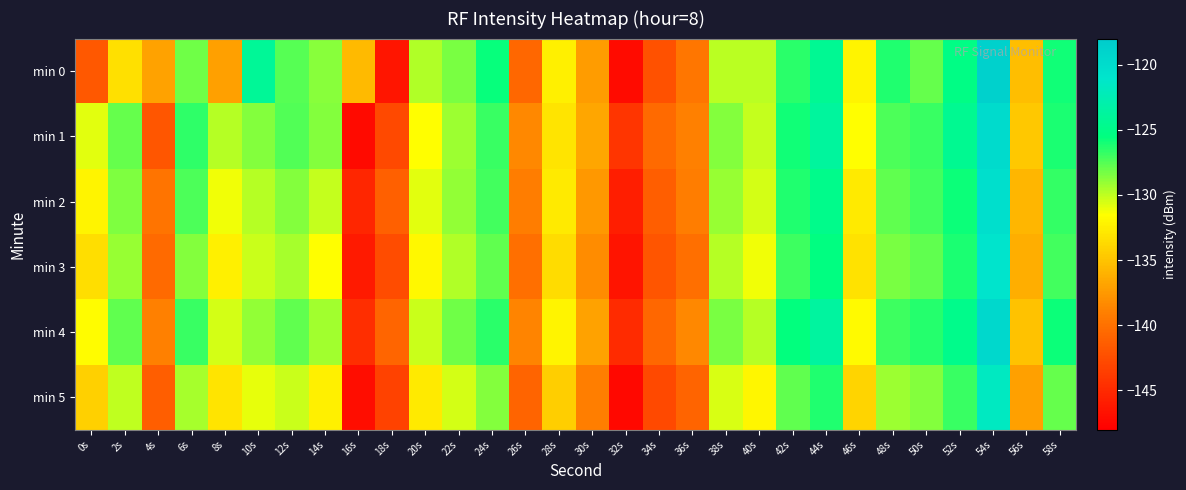

Reading left to right, extract all data points from this chart.

min 0: 0s=-141.7	2s=-133.2	4s=-136.9	6s=-128.2	8s=-137.1	10s=-124.1	12s=-127.5	14s=-128.7	16s=-135.5	18s=-146.4	20s=-129.7	22s=-128.4	24s=-125.6	26s=-140.7	28s=-132.4	30s=-137.3	32s=-147.1	34s=-142.2	36s=-139.7	38s=-129.9	40s=-129.9	42s=-126.5	44s=-124.4	46s=-132.1	48s=-126.2	50s=-127.9	52s=-125.2	54s=-118.7	56s=-135.3	58s=-125.9
min 1: 0s=-130.8	2s=-127.9	4s=-141.9	6s=-126.6	8s=-129.8	10s=-128.6	12s=-127.5	14s=-128.6	16s=-147.3	18s=-142.8	20s=-131.5	22s=-129.2	24s=-126.8	26s=-138.4	28s=-133.1	30s=-136.7	32s=-144.2	34s=-140.5	36s=-138.9	38s=-128.6	40s=-130.1	42s=-125.9	44s=-123.8	46s=-131.5	48s=-127.3	50s=-126.8	52s=-124.5	54s=-119.8	56s=-134.7	58s=-126.2
min 2: 0s=-132.1	2s=-128.5	4s=-139.7	6s=-127.3	8s=-131.2	10s=-129.8	12s=-128.6	14s=-130.1	16s=-145.3	18s=-141.2	20s=-130.8	22s=-128.9	24s=-127.1	26s=-139.2	28s=-132.7	30s=-137.5	32s=-145.8	34s=-141.3	36s=-139.2	38s=-129.1	40s=-130.5	42s=-126.3	44s=-124.9	46s=-132.7	48s=-127.8	50s=-127.1	52s=-125.8	54s=-120.3	56s=-135.8	58s=-126.7
min 3: 0s=-133.4	2s=-129.1	4s=-140.5	6s=-128.6	8s=-132.3	10s=-130.2	12s=-129.4	14s=-131.5	16s=-146.1	18s=-142.5	20s=-131.9	22s=-129.7	24s=-127.8	26s=-140.1	28s=-133.5	30s=-138.2	32s=-146.5	34s=-142.0	36s=-140.1	38s=-129.8	40s=-131.2	42s=-127.0	44s=-125.5	46s=-133.2	48s=-128.4	50s=-127.8	52s=-126.1	54s=-120.9	56s=-136.2	58s=-127.1
min 4: 0s=-131.7	2s=-127.8	4s=-138.9	6s=-126.8	8s=-130.5	10s=-128.9	12s=-127.8	14s=-129.3	16s=-144.7	18s=-140.8	20s=-130.2	22s=-128.1	24s=-126.5	26s=-138.7	28s=-132.1	30s=-136.9	32s=-144.9	34s=-140.7	36s=-138.5	38s=-128.4	40s=-129.8	42s=-125.6	44s=-123.7	46s=-131.8	48s=-127.0	50s=-126.4	52s=-124.9	54s=-119.5	56s=-135.1	58s=-125.8
min 5: 0s=-134.2	2s=-130.0	4s=-141.3	6s=-129.4	8s=-133.1	10s=-131.0	12s=-130.2	14s=-132.3	16s=-147.0	18s=-143.3	20s=-132.7	22s=-130.5	24s=-128.6	26s=-140.9	28s=-134.3	30s=-139.0	32s=-147.3	34s=-142.8	36s=-140.9	38s=-130.6	40s=-132.0	42s=-127.8	44s=-126.3	46s=-134.0	48s=-129.2	50s=-128.6	52s=-126.9	54s=-121.7	56s=-137.0	58s=-127.9